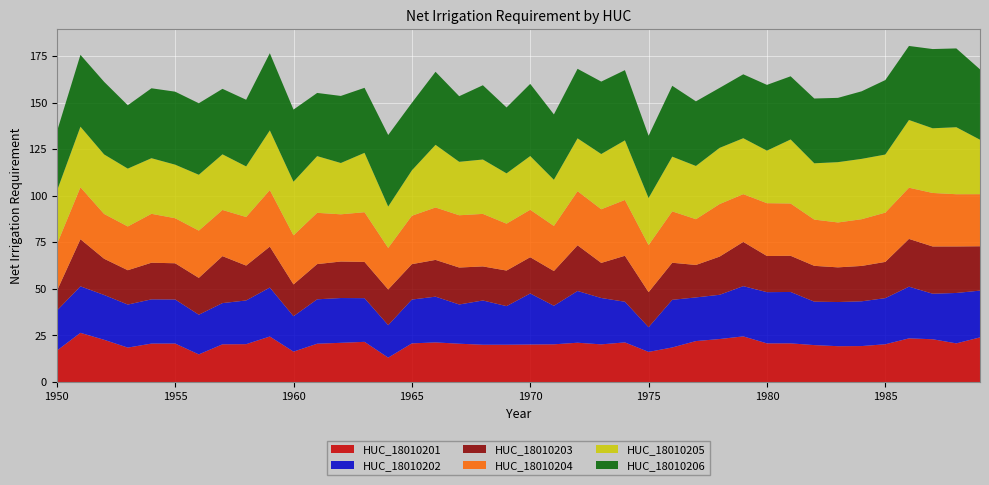

Reading left to right, list all the values displayed in this chart.

HUC_18010201: 1950=16.9	1951=26.4	1952=22.7	1953=18.5	1954=20.7	1955=20.7	1956=14.8	1957=20.3	1958=20.3	1959=24.5	1960=16.3	1961=20.6	1962=21.1	1963=21.6	1964=13.1	1965=20.8	1966=21.3	1967=20.6	1968=20.0	1969=20.0	1970=20.2	1971=20.3	1972=21.1	1973=20.2	1974=21.3	1975=16.2	1976=18.6	1977=22.0	1978=23.1	1979=24.5	1980=20.8	1981=20.8	1982=19.8	1983=19.3	1984=19.3	1985=20.3	1986=23.5	1987=23.0	1988=20.8	1989=24.0
HUC_18010202: 1950=21.4	1951=25.0	1952=24.1	1953=23.1	1954=23.7	1955=23.7	1956=21.3	1957=22.1	1958=23.5	1959=26.3	1960=19.0	1961=23.8	1962=24.0	1963=23.4	1964=17.4	1965=23.5	1966=24.5	1967=21.1	1968=23.7	1969=20.7	1970=27.4	1971=20.7	1972=27.8	1973=24.9	1974=21.8	1975=13.3	1976=25.6	1977=23.4	1978=23.7	1979=27.0	1980=27.5	1981=27.6	1982=23.3	1983=23.7	1984=24.0	1985=24.8	1986=27.7	1987=24.4	1988=27.1	1989=25.1
HUC_18010203: 1950=10.5	1951=25.3	1952=19.4	1953=18.4	1954=19.7	1955=19.4	1956=19.8	1957=25.2	1958=18.7	1959=22.0	1960=17.1	1961=18.9	1962=19.6	1963=19.5	1964=19.1	1965=19.0	1966=19.7	1967=19.8	1968=18.3	1969=19.1	1970=19.5	1971=18.6	1972=24.5	1973=18.8	1974=24.7	1975=18.8	1976=19.9	1977=17.4	1978=20.5	1979=23.7	1980=19.4	1981=19.4	1982=19.2	1983=18.6	1984=19.0	1985=19.4	1986=25.6	1987=25.4	1988=25.0	1989=23.8
HUC_18010204: 1950=24.9	1951=27.9	1952=24.0	1953=23.5	1954=26.2	1955=24.2	1956=25.4	1957=24.8	1958=26.1	1959=30.3	1960=26.3	1961=27.5	1962=25.3	1963=26.7	1964=22.3	1965=26.0	1966=28.1	1967=28.1	1968=28.2	1969=25.2	1970=25.5	1971=24.2	1972=29.1	1973=28.8	1974=30.0	1975=25.3	1976=27.6	1977=24.6	1978=28.2	1979=25.6	1980=28.4	1981=28.1	1982=24.8	1983=24.1	1984=25.1	1985=26.4	1986=27.5	1987=28.7	1988=28.0	1989=27.9
HUC_18010205: 1950=28.6	1951=32.5	1952=31.9	1953=31.1	1954=29.8	1955=28.7	1956=30.0	1957=29.9	1958=27.1	1959=32.0	1960=28.8	1961=30.4	1962=27.5	1963=31.9	1964=22.2	1965=24.4	1966=33.6	1967=28.7	1968=29.2	1969=27.0	1970=28.8	1971=24.8	1972=28.3	1973=29.6	1974=32.0	1975=25.2	1976=29.4	1977=28.6	1978=30.2	1979=30.0	1980=28.2	1981=34.4	1982=30.2	1983=32.4	1984=32.4	1985=31.2	1986=36.3	1987=34.7	1988=36.0	1989=29.2
HUC_18010206: 1950=31.8	1951=38.6	1952=39.0	1953=34.0	1954=37.5	1955=39.2	1956=38.4	1957=35.1	1958=35.8	1959=41.4	1960=38.7	1961=33.9	1962=36.0	1963=34.9	1964=38.4	1965=36.2	1966=39.2	1967=35.2	1968=39.9	1969=35.4	1970=38.7	1971=35.1	1972=37.3	1973=38.9	1974=37.7	1975=33.4	1976=38.0	1977=34.7	1978=32.2	1979=34.3	1980=35.3	1981=33.9	1982=34.8	1983=34.5	1984=36.3	1985=40.0	1986=39.7	1987=42.5	1988=42.3	1989=37.8